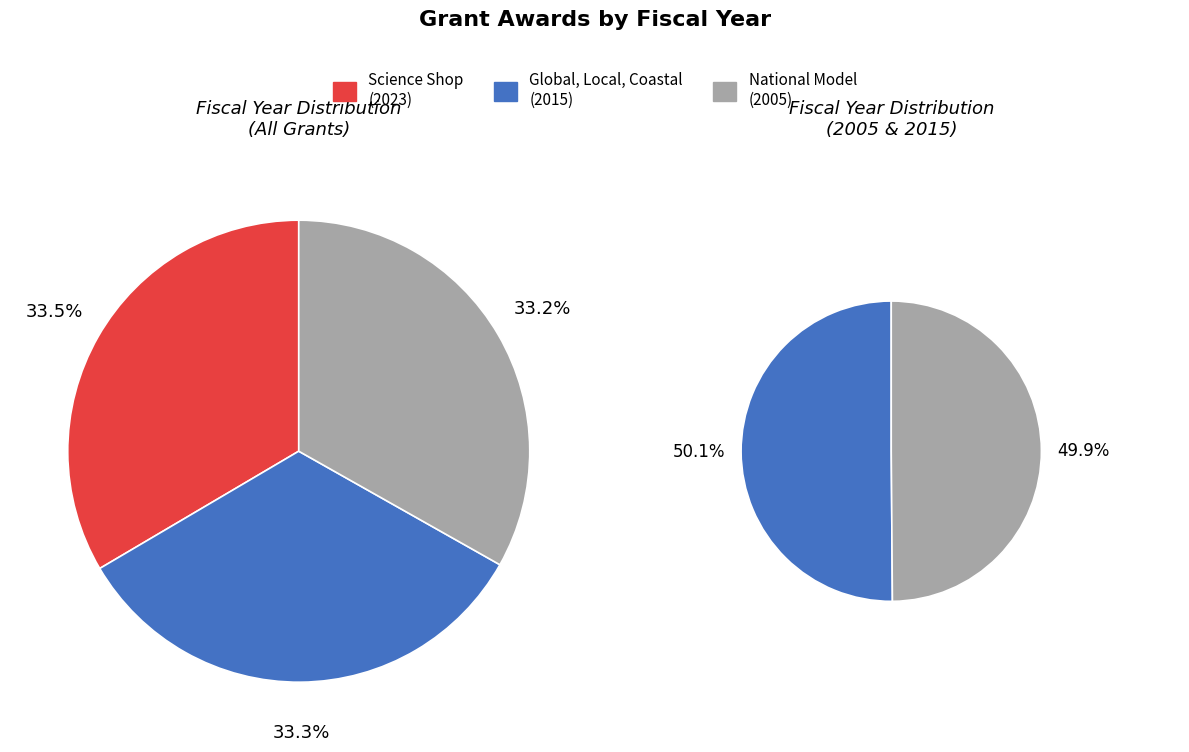

How many segments does this pie chart have?

3